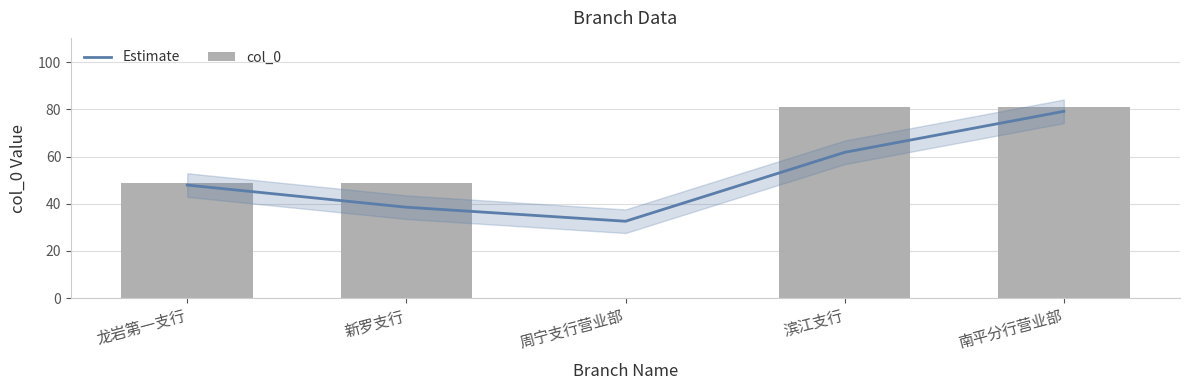

Reading left to right, list all the values displayed in this chart.

Estimate: 龙岩第一支行=47.9	新罗支行=38.5	周宁支行营业部=32.6	滨江支行=61.8	南平分行营业部=79.2
col_0: 龙岩第一支行=49.0	新罗支行=49.0	周宁支行营业部=0.0	滨江支行=81.0	南平分行营业部=81.0